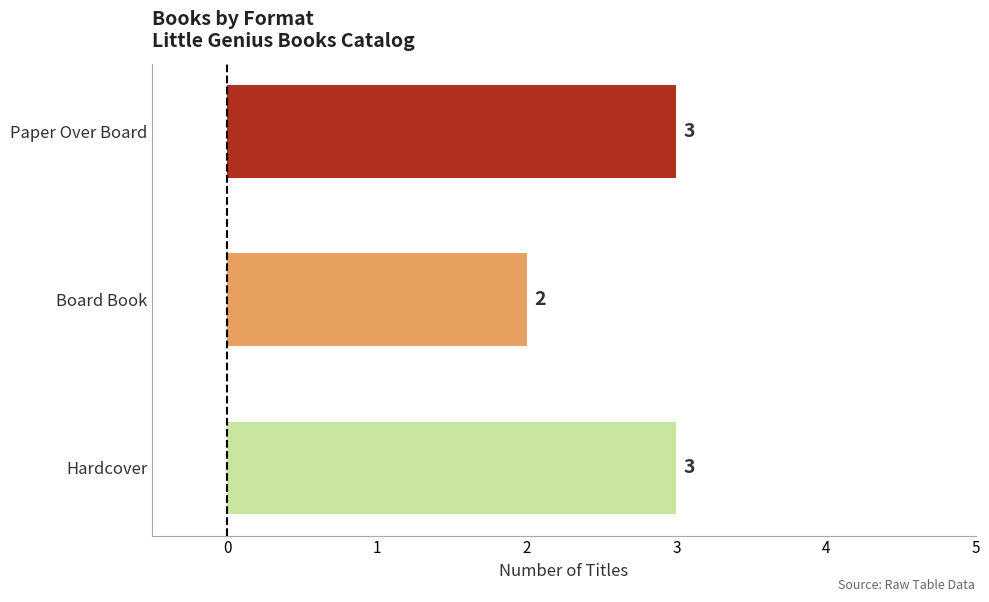

What is the sum of all values?

8